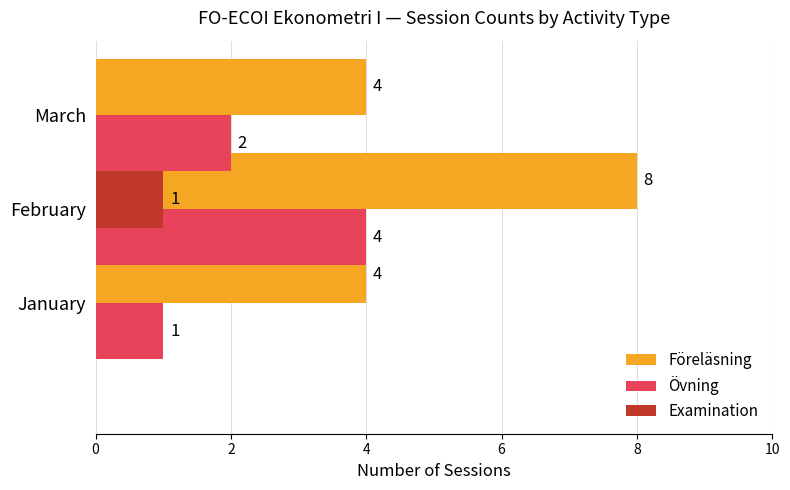

Which series has the widest spread of values?

Föreläsning